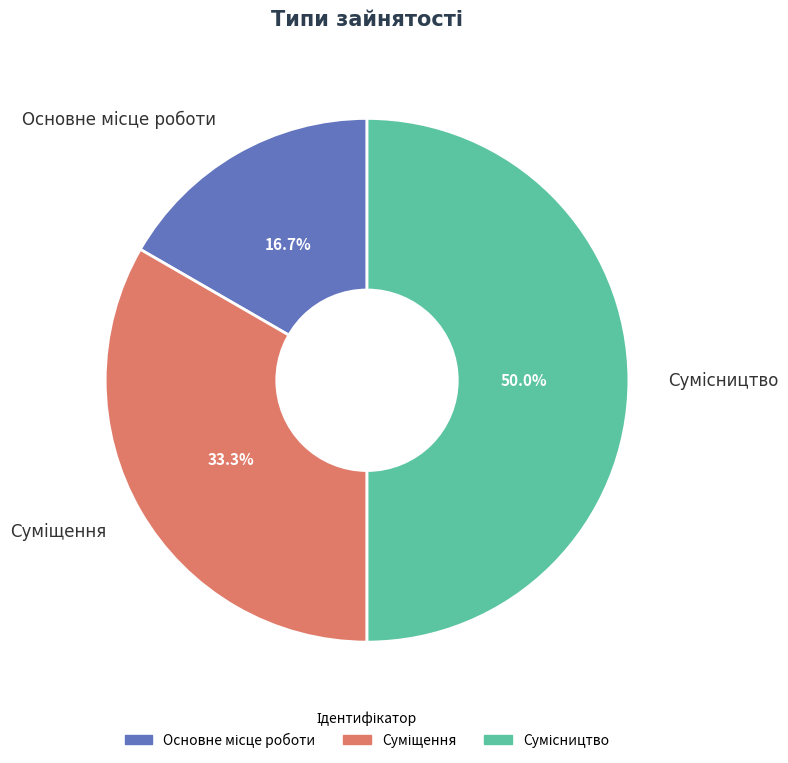

How many slices are in this pie chart?

3